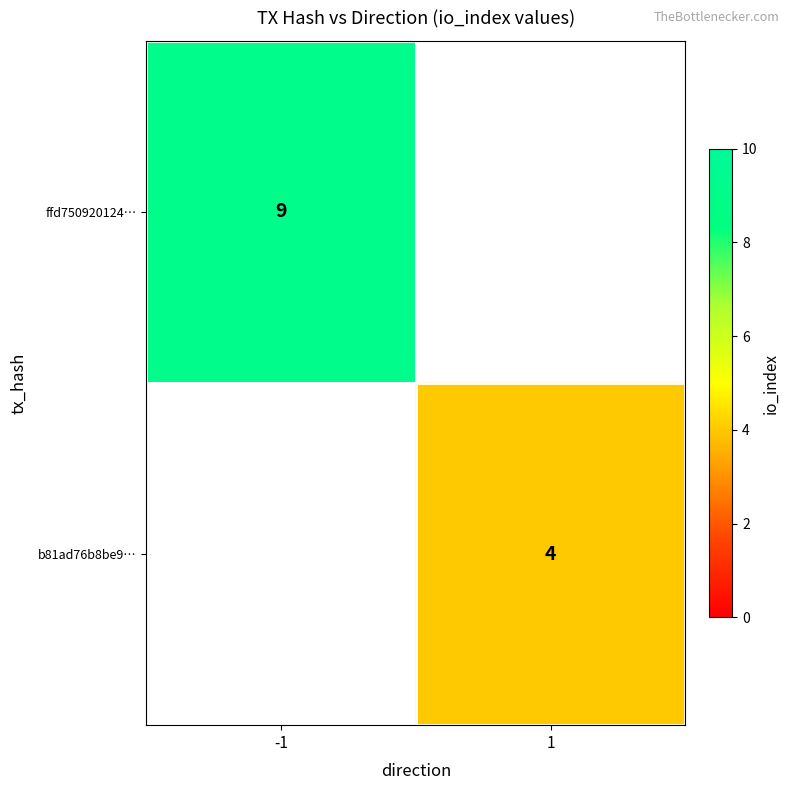

The value of b81ad76b8be9… at 1 is 3. True or false?

False